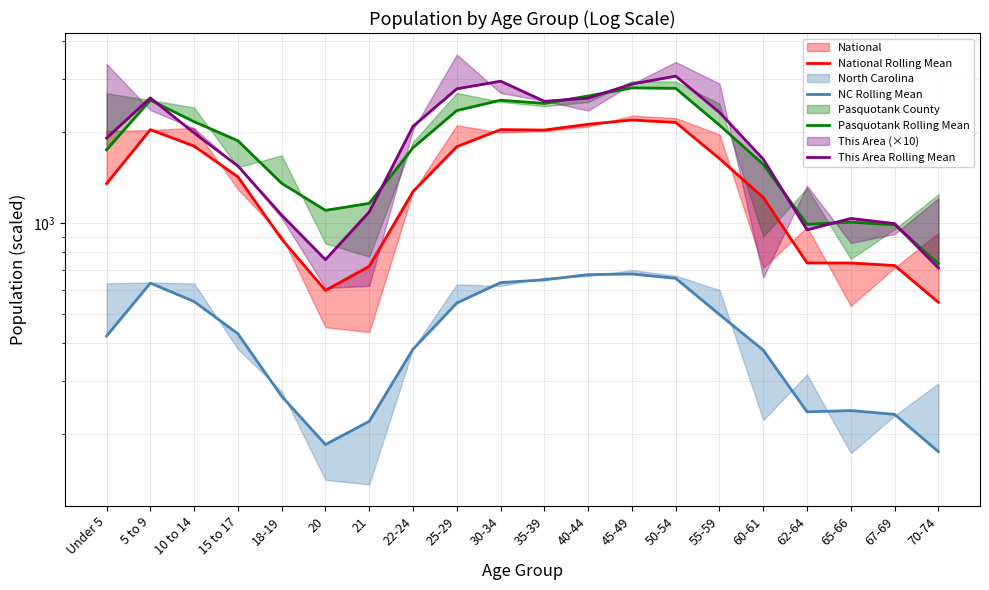

At 67-69, list the series in order from largest to smallest.

This Area Rolling Mean, Pasquotank Rolling Mean, National Rolling Mean, NC Rolling Mean